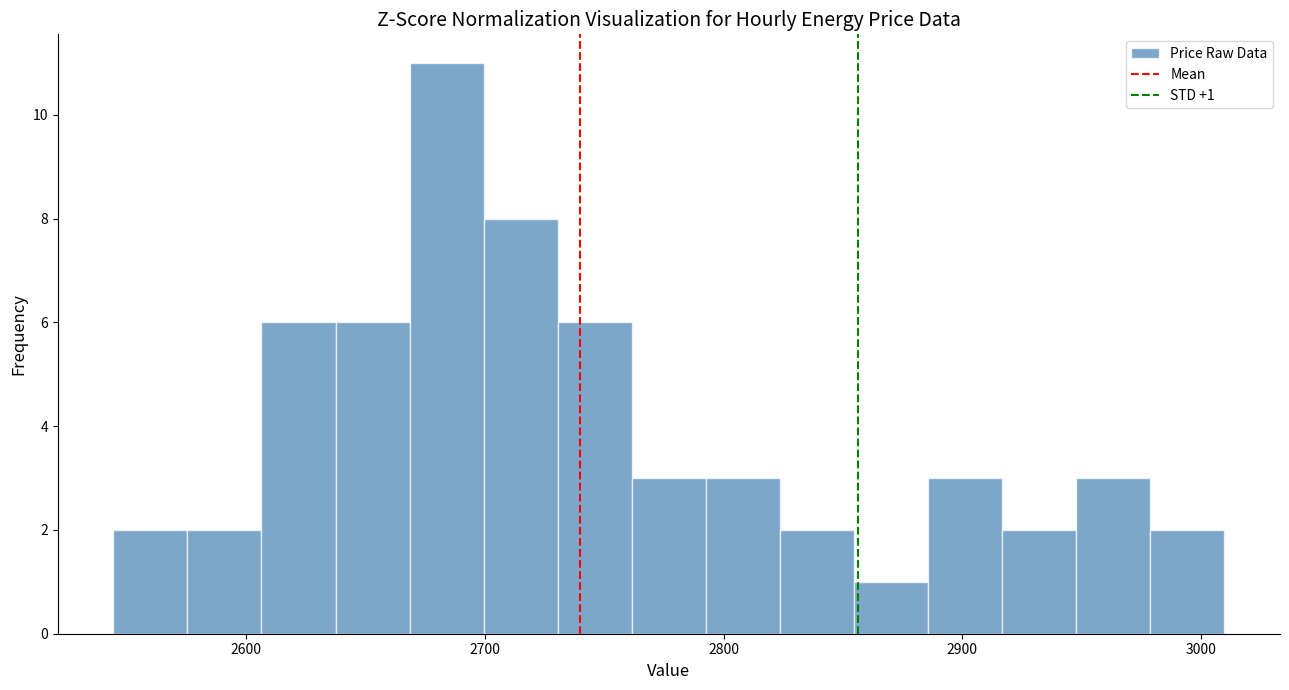

Around what value on the x-axis is the tallest bar? Give the approximate position of its centre, as read against the axis.

2680